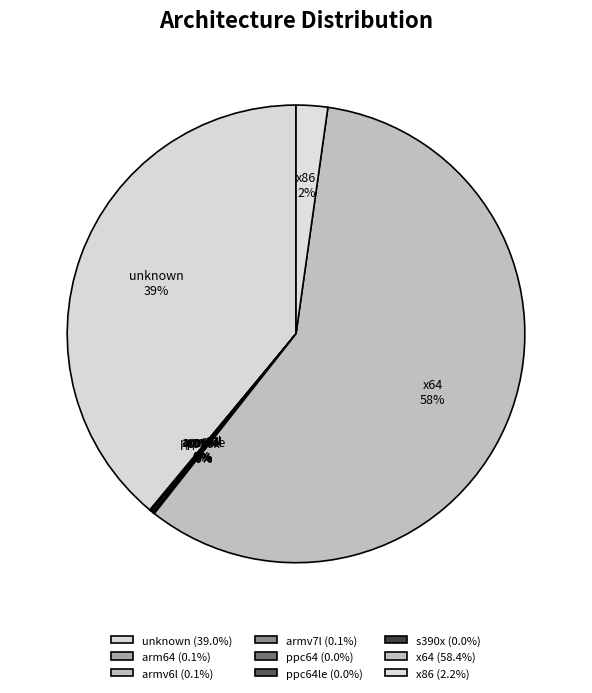

What is the largest slice in the pie chart?

x64